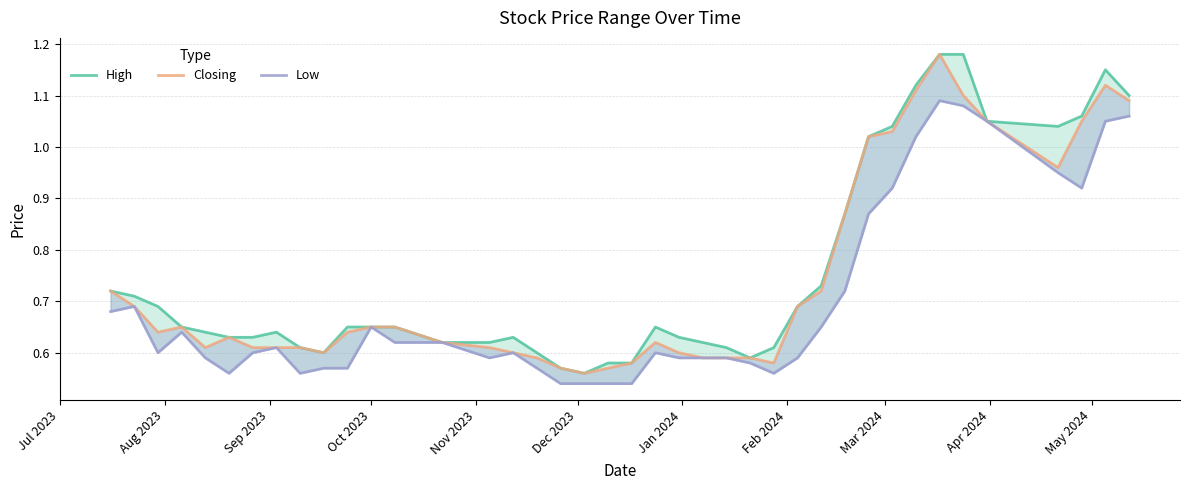

What is the value of the Closing point at the 10th from the left?

0.6